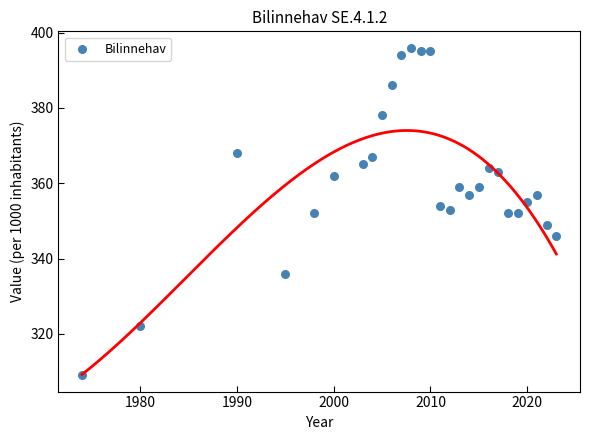

What is the range of Y values (max minus min)?

87